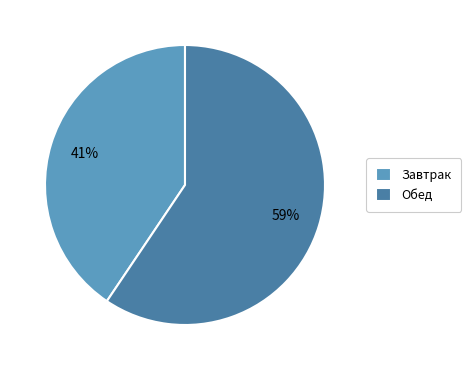

Is there a majority slice in this chart?

Yes